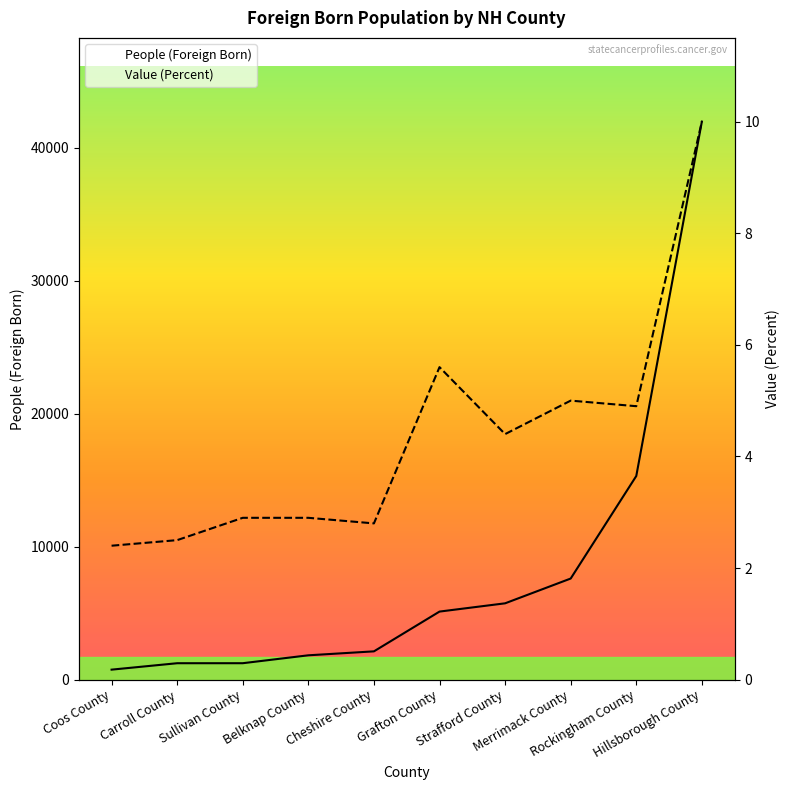

Is it true that People (Foreign Born) equals 1835.5 at Carroll County?

False